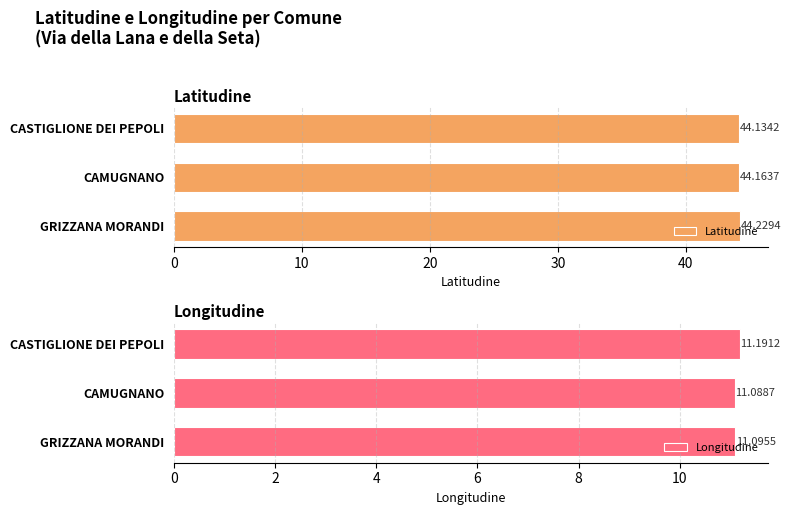

Rank the categories by Latitudine value from lowest to highest.

CASTIGLIONE DEI PEPOLI, CAMUGNANO, GRIZZANA MORANDI